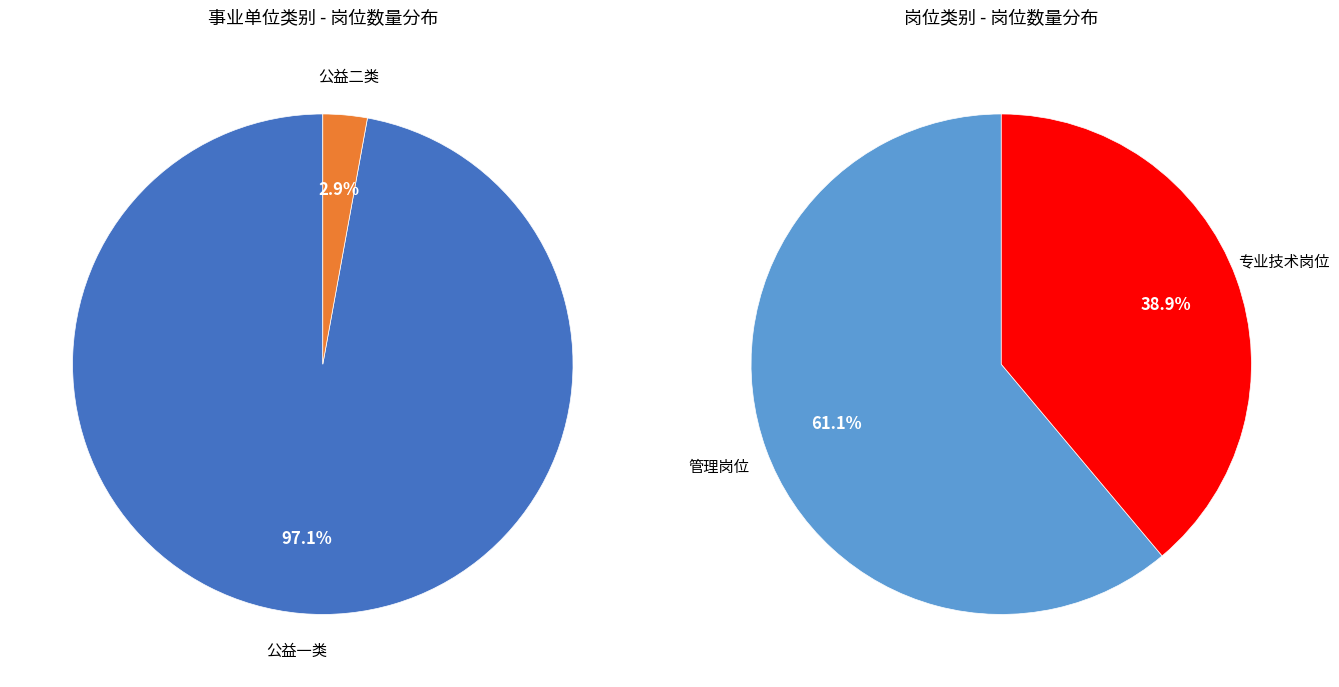

Between 公益一类 and 公益二类, which is larger?

公益一类